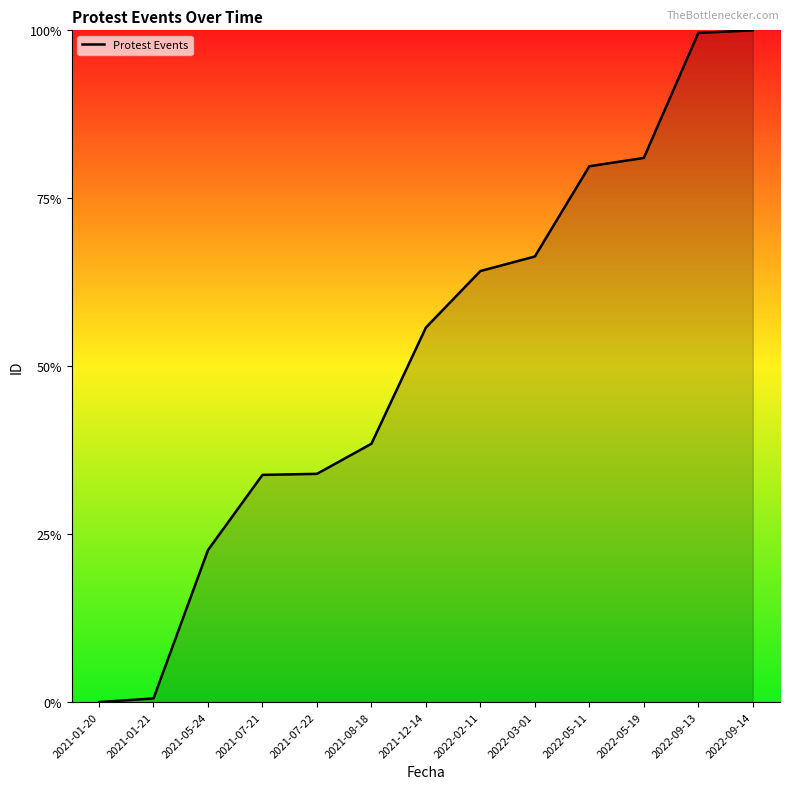

What is the sum of the values at 2021-12-14 and 2022-05-19?

1.4